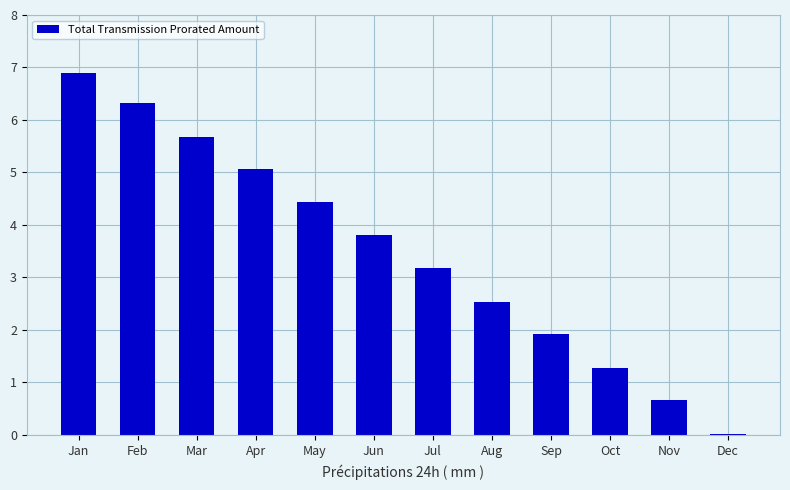

What value does the data have at Apr?

5.1